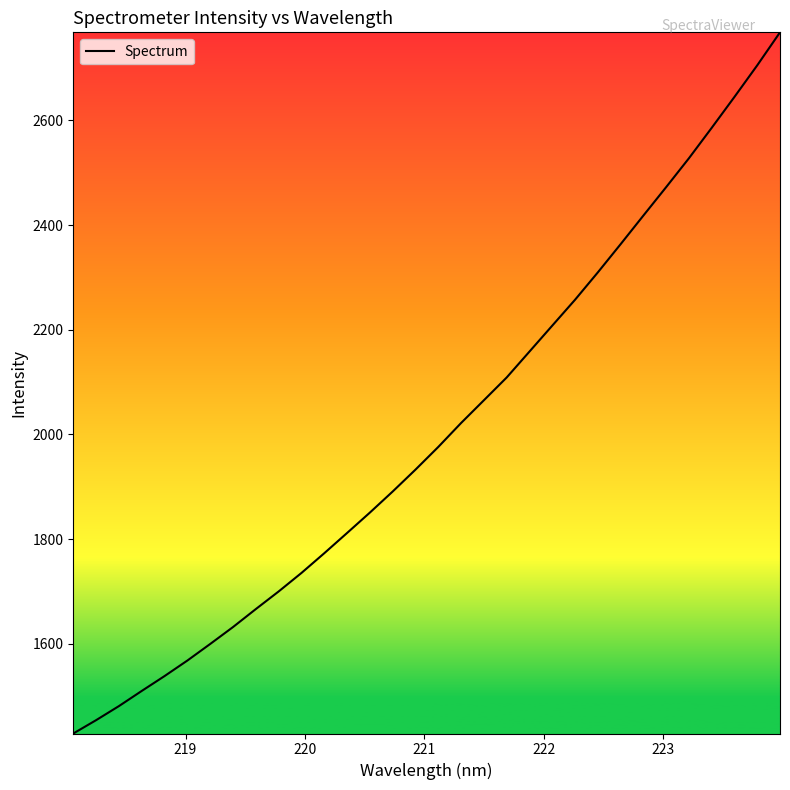

What is the difference between the maximum and minimum values?

1339.1